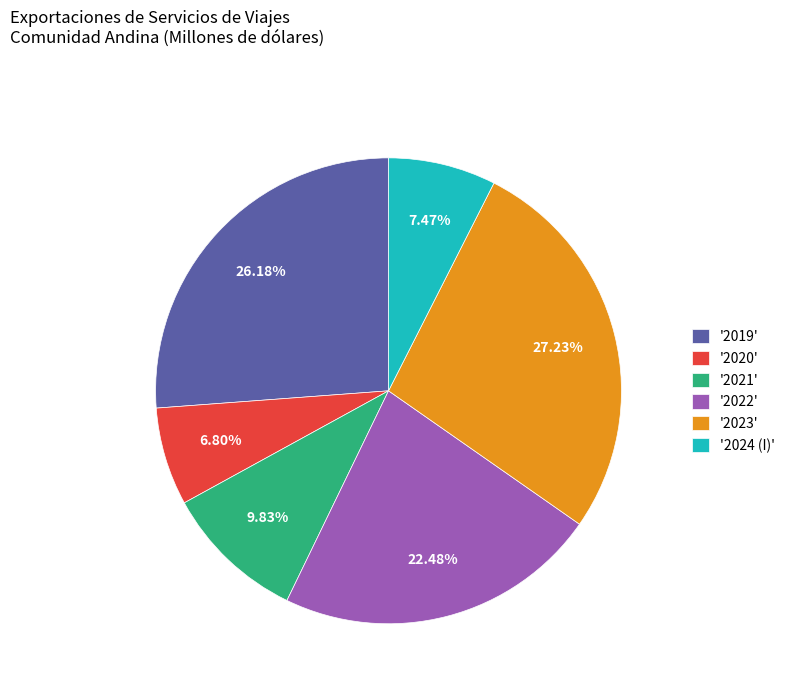

Rank the categories by value from lowest to highest.

'2020', '2024 (I)', '2021', '2022', '2019', '2023'